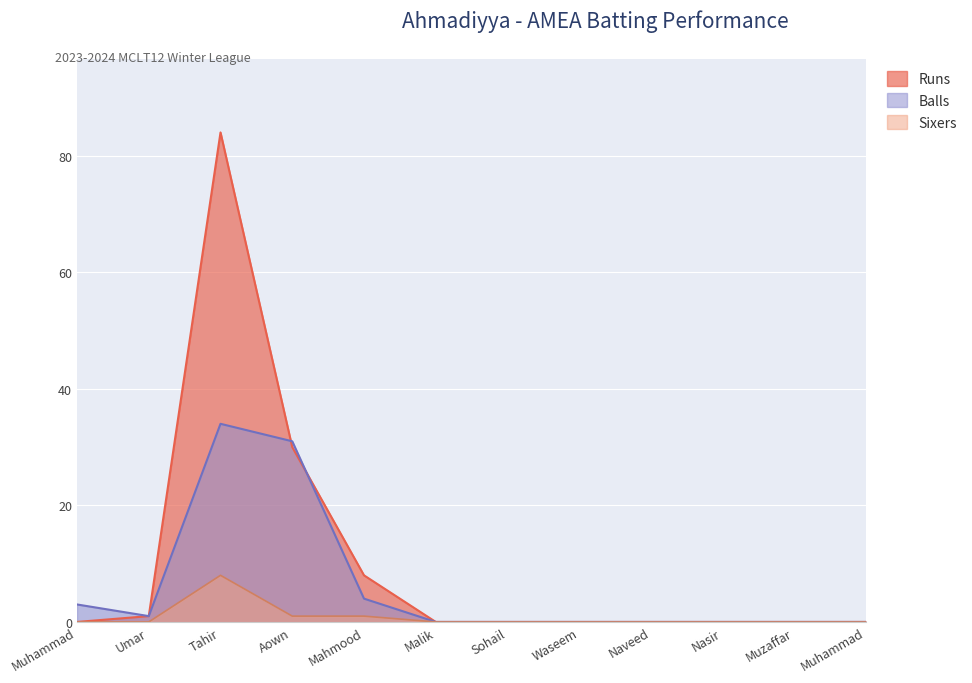

What position from the right is Muhammad Usman Sethi?

12